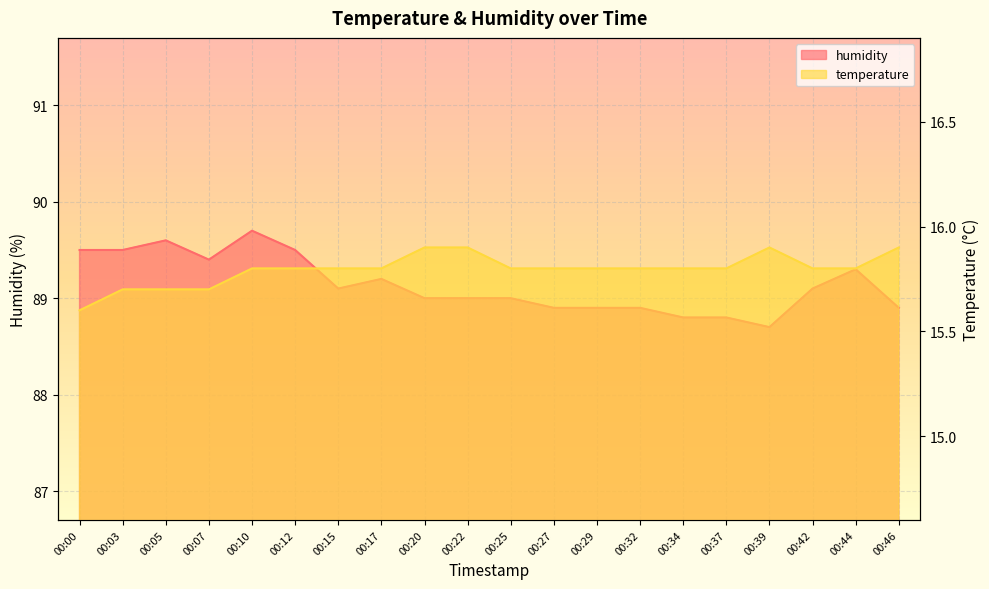

What is the highest value of the temperature series?

15.9